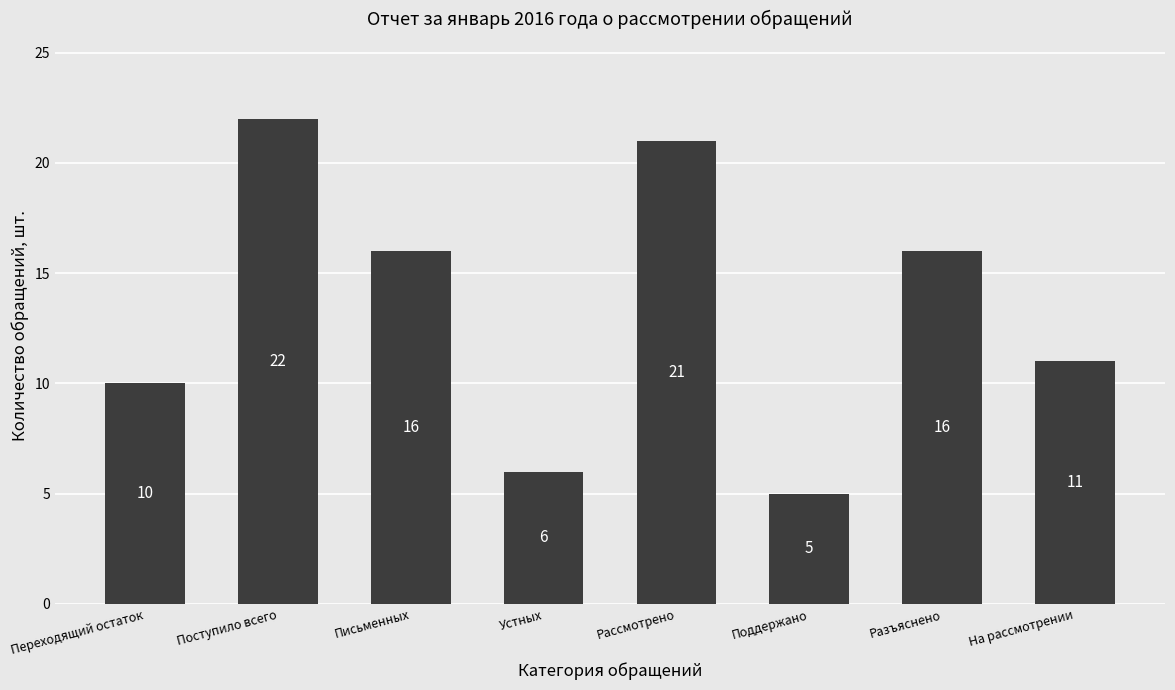

Is it true that the value at Поступило всего is 22?

True